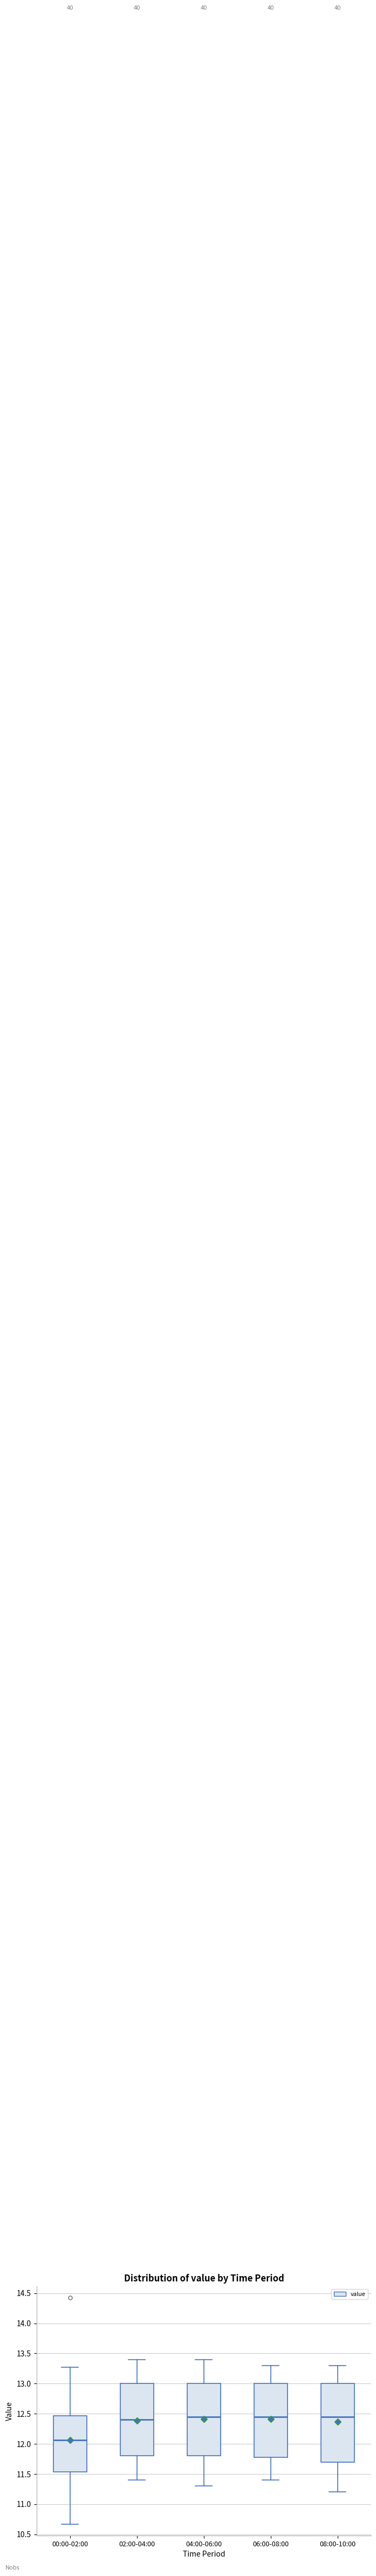

Where does the upper whisker of the box for 04:00-06:00 end on the y-axis? The values are not printed on the chart, so give them approximately, as read against the axis.

13.40